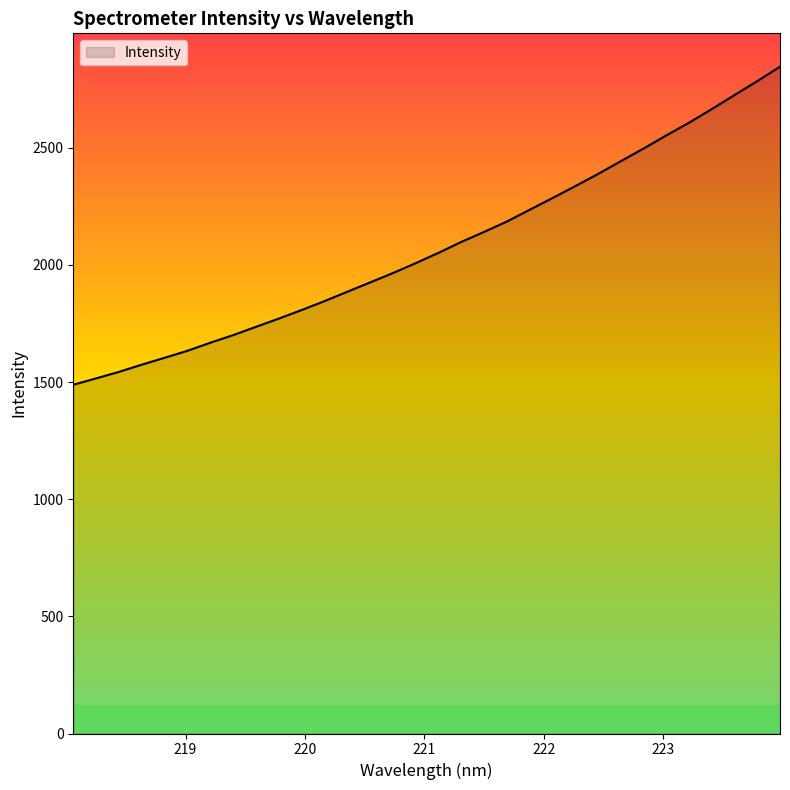

How many lines are shown in the chart?

1